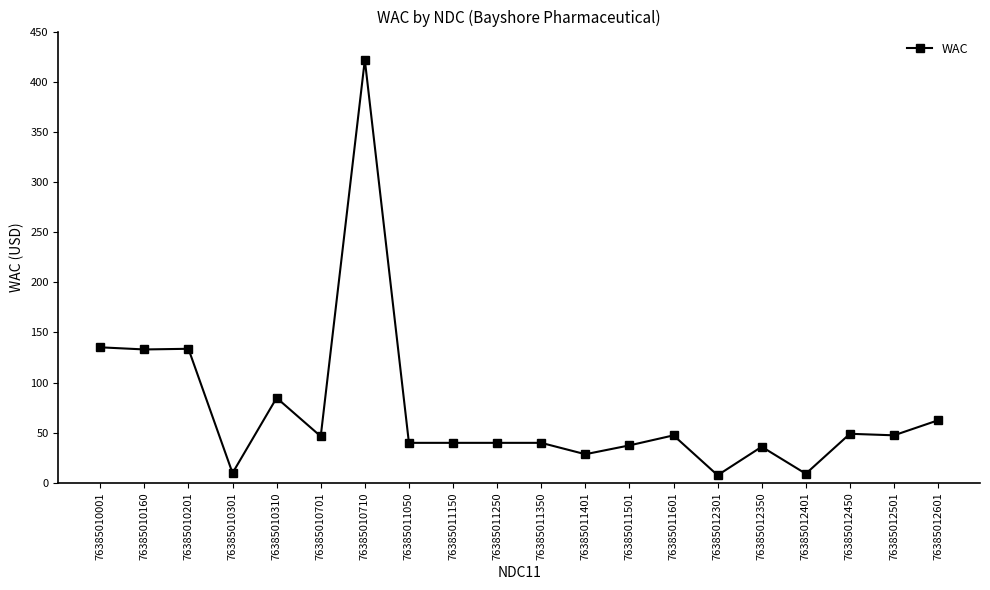

Is this an area chart (filled region under the line)?

No